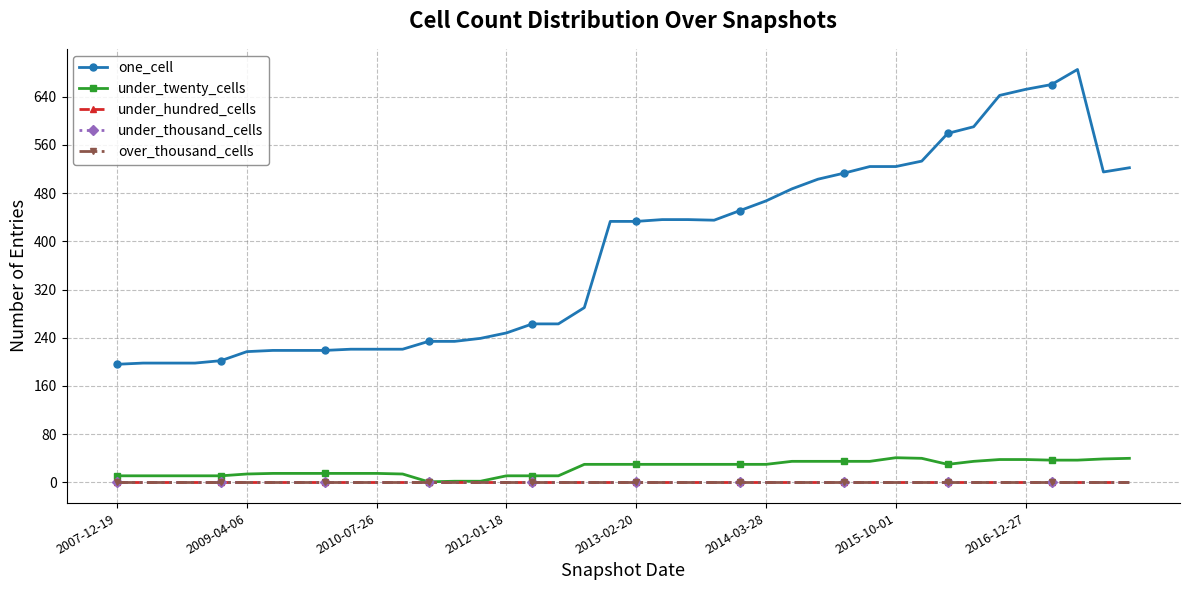

Where is the first local minimum for one_cell?

23